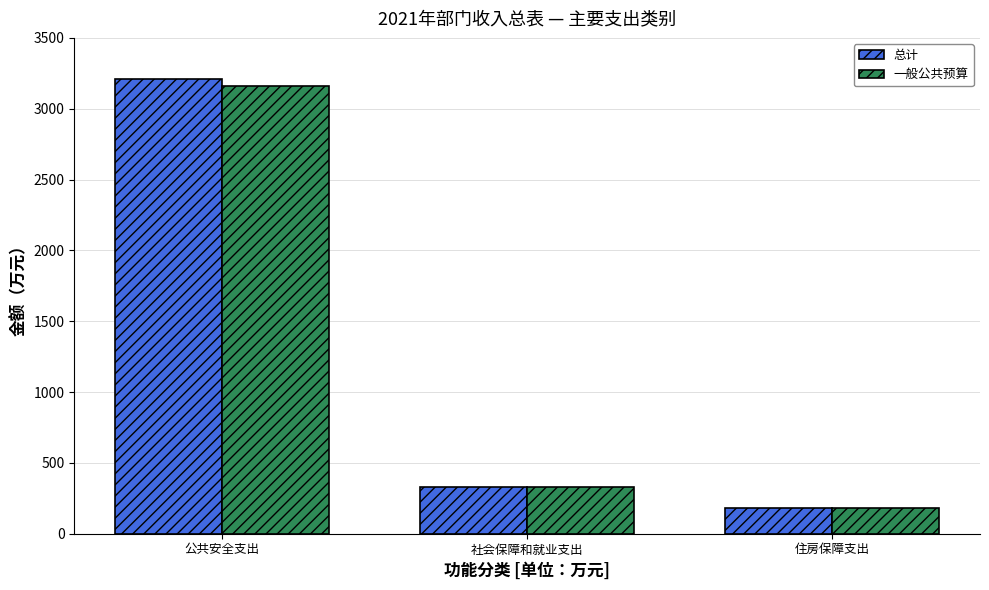

Reading right to left, list all the values displayed in this chart.

总计: 住房保障支出=182.3	社会保障和就业支出=326.5	公共安全支出=3208.7
一般公共预算: 住房保障支出=182.3	社会保障和就业支出=326.5	公共安全支出=3158.7